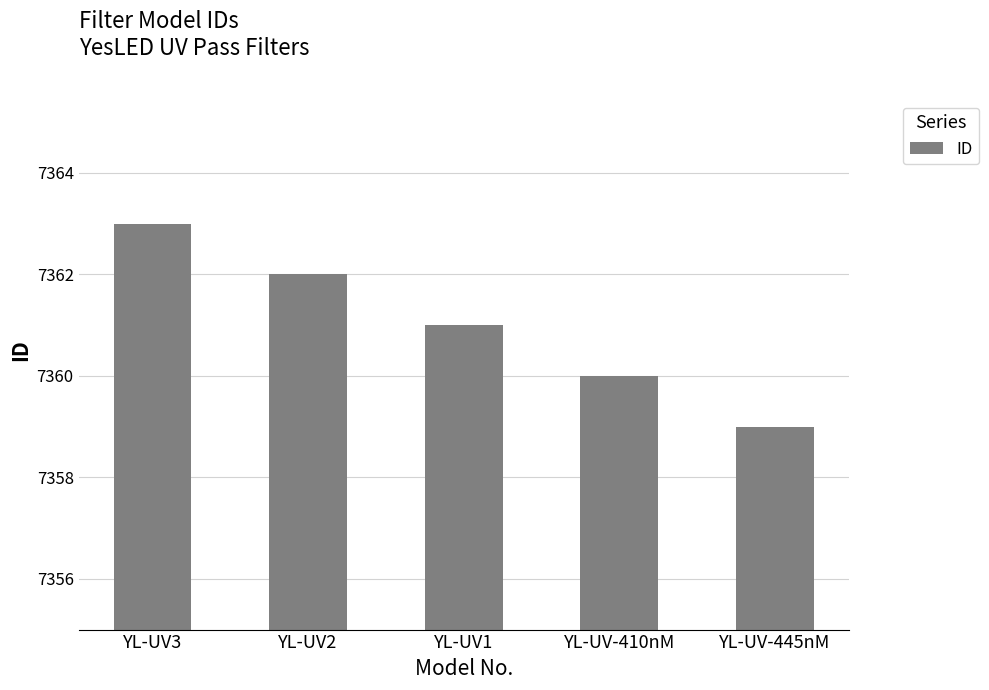

Reading right to left, what are all the values shown in this chart?

7359	7360	7361	7362	7363